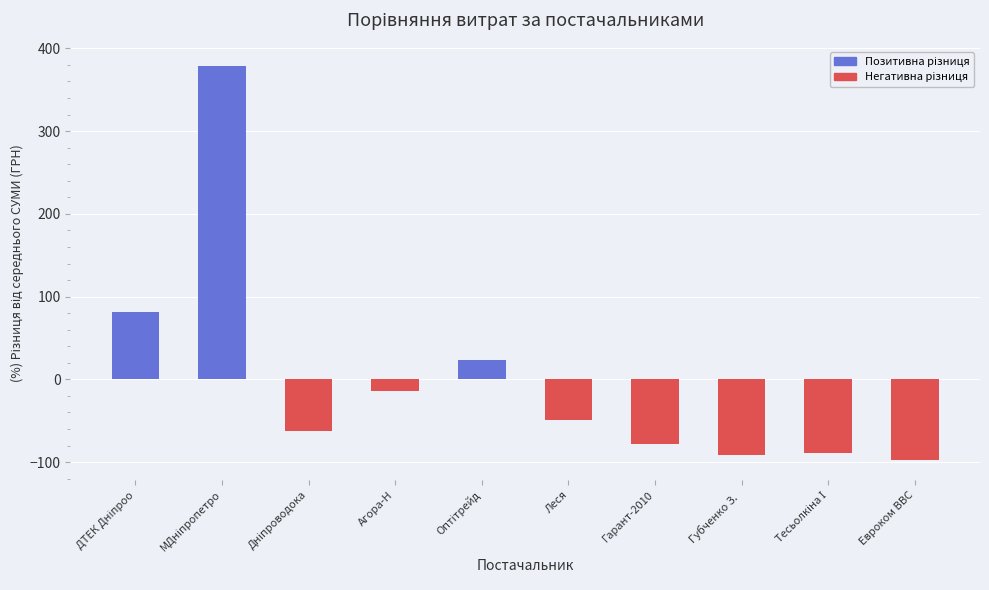

What is the change in value from Агора-Н to Гарант-2010?

-63.4